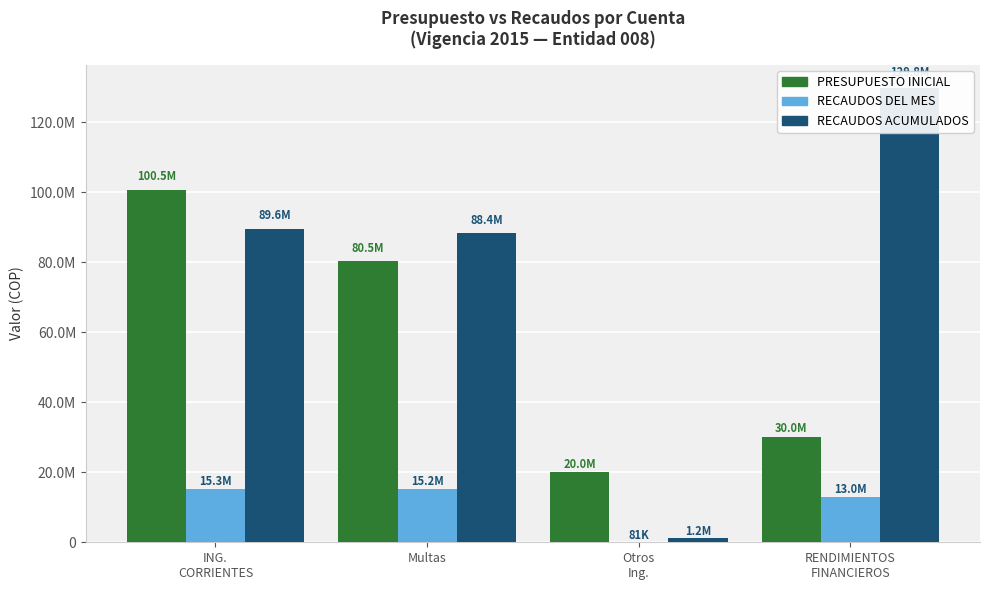

Is the value of RECAUDOS DEL MES at Multas greater than the value of RECAUDOS ACUMULADOS at RENDIMIENTOS
FINANCIEROS?

No